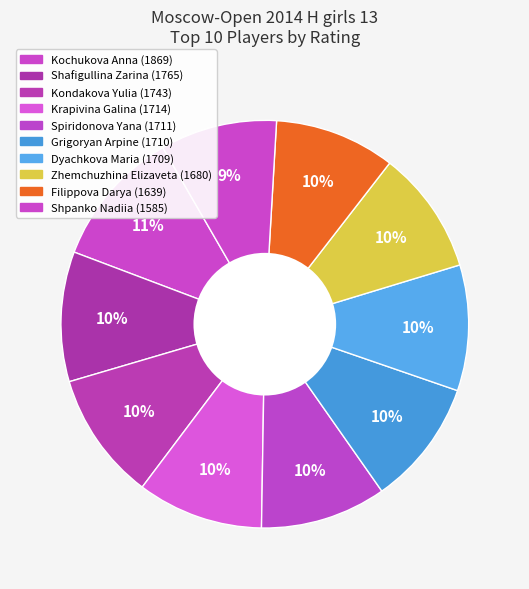

Count the number of slices in the pie.

10